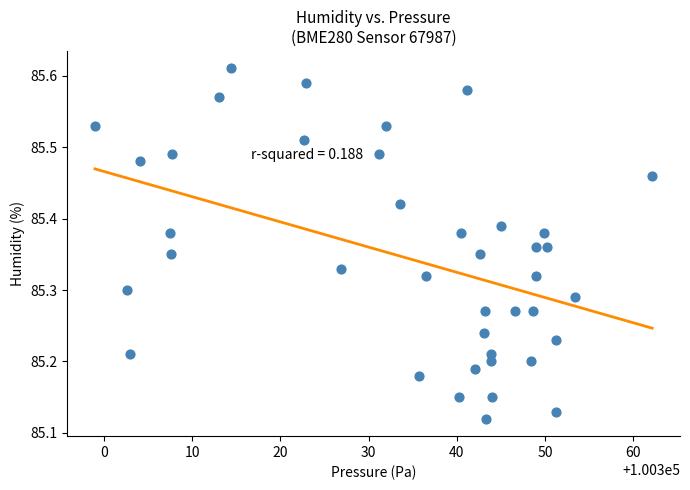

What is the range of Y values (max minus min)?

0.5